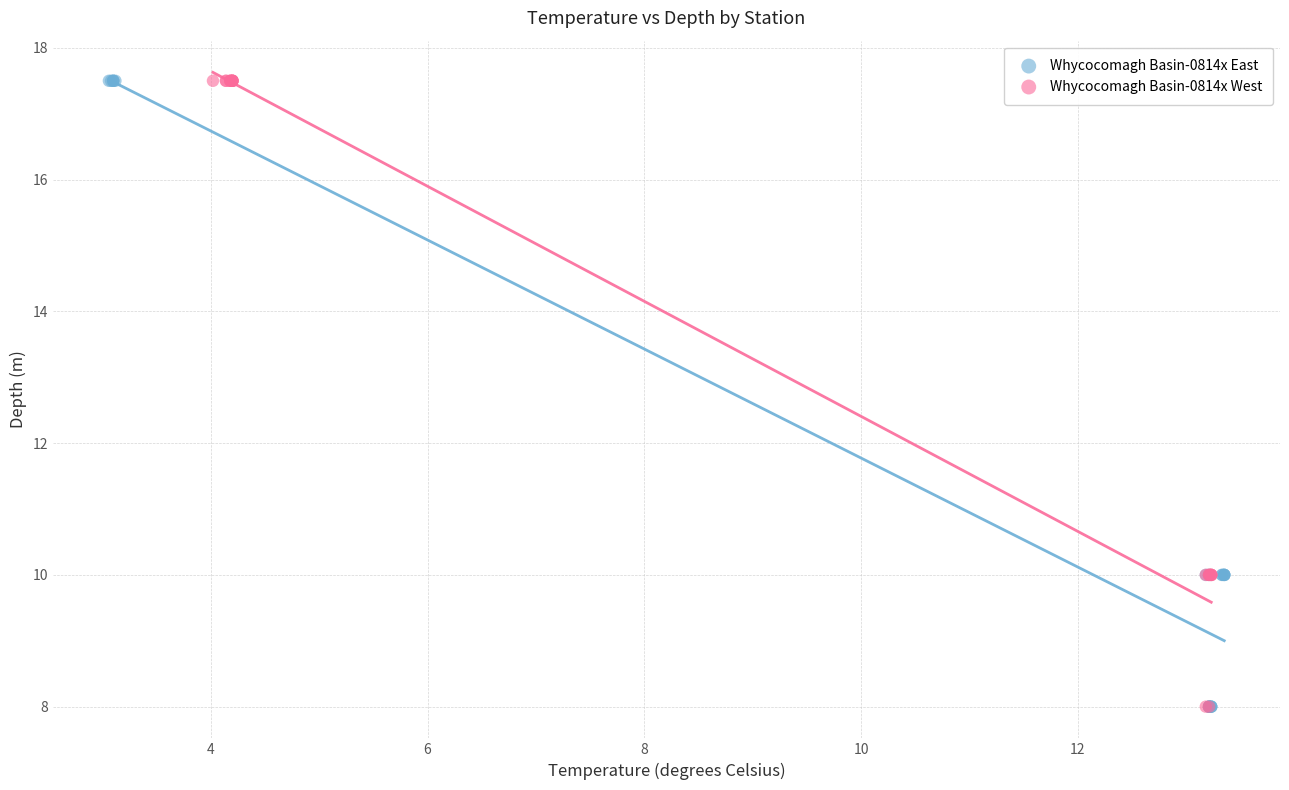

What are all the series names shown in the legend?

Whycocomagh Basin-0814x East, Whycocomagh Basin-0814x West